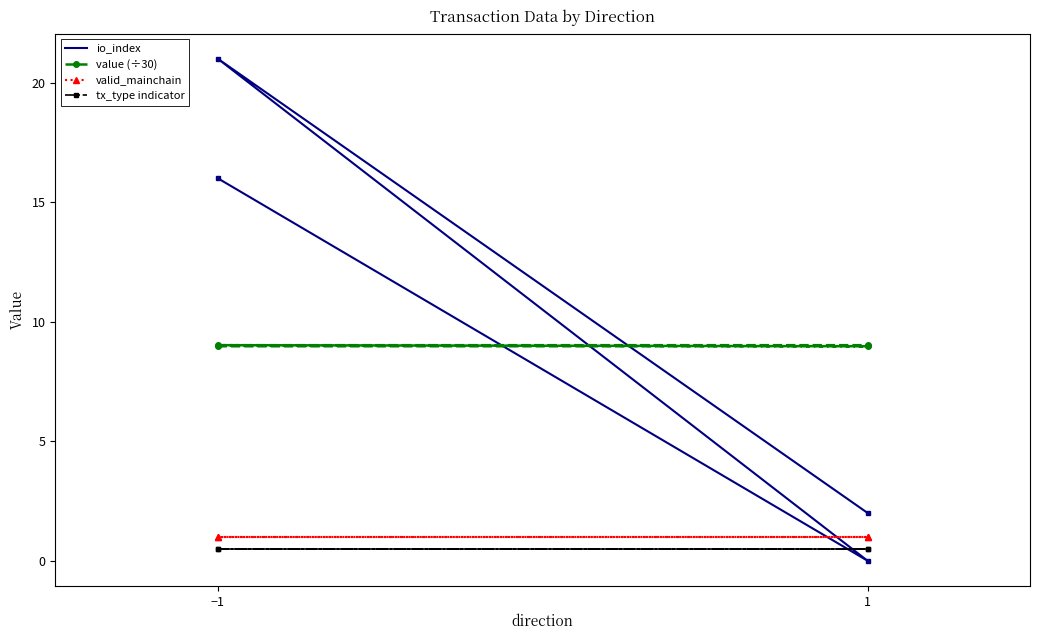

The io_index series shows 7.4 at −1. True or false?

False